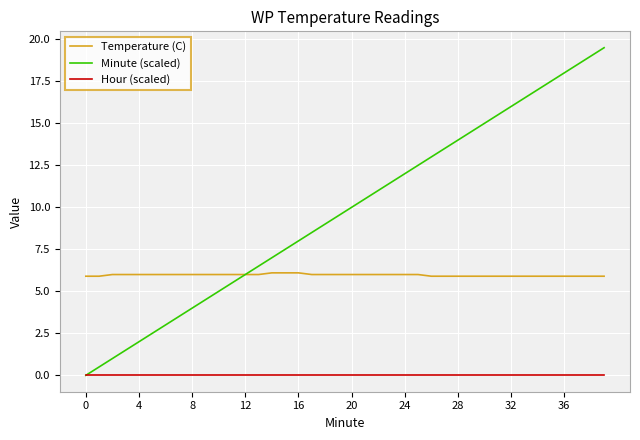

What are all the series names shown in the legend?

Temperature (C), Minute (scaled), Hour (scaled)